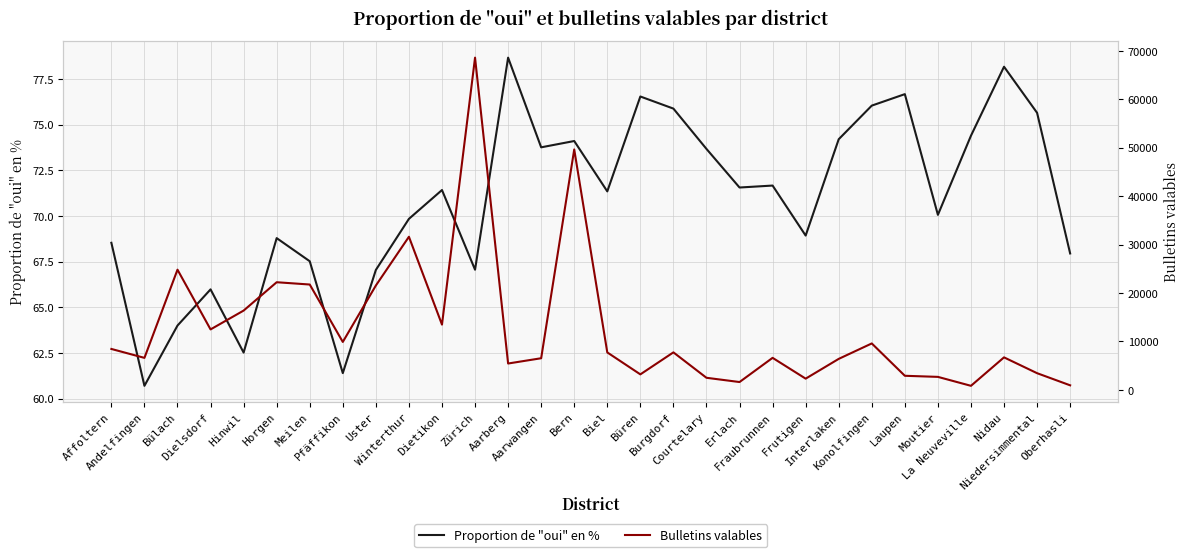

Rank the series at Frutigen from highest to lowest value.

Bulletins valables, Proportion de "oui" en %